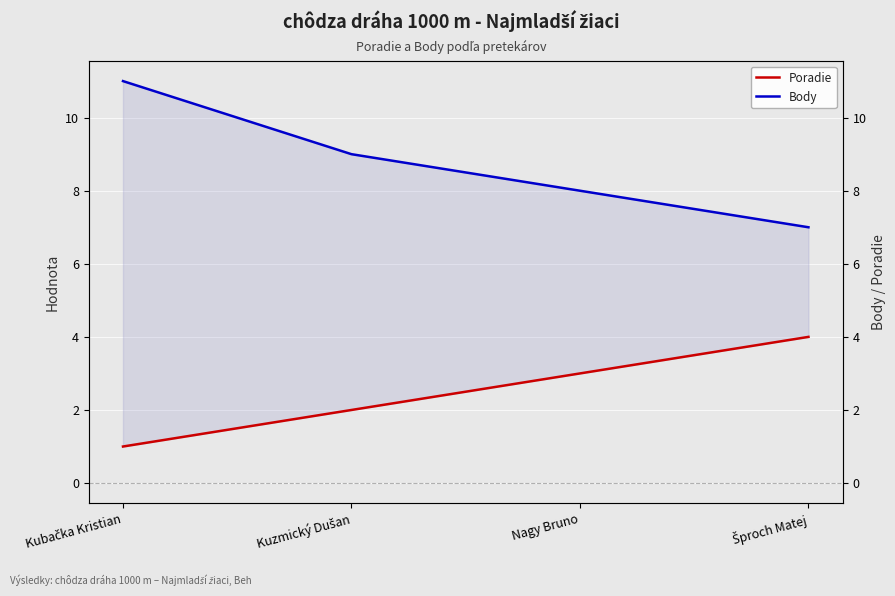

What is the minimum value for Poradie?

1